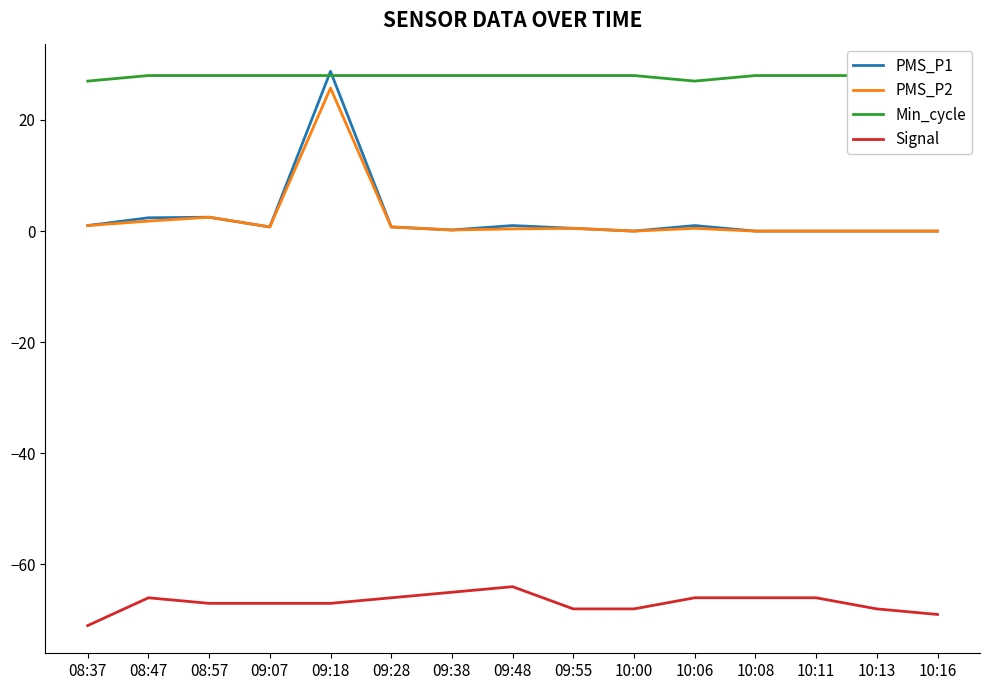

At which label is Min_cycle closest to 27?

08:37